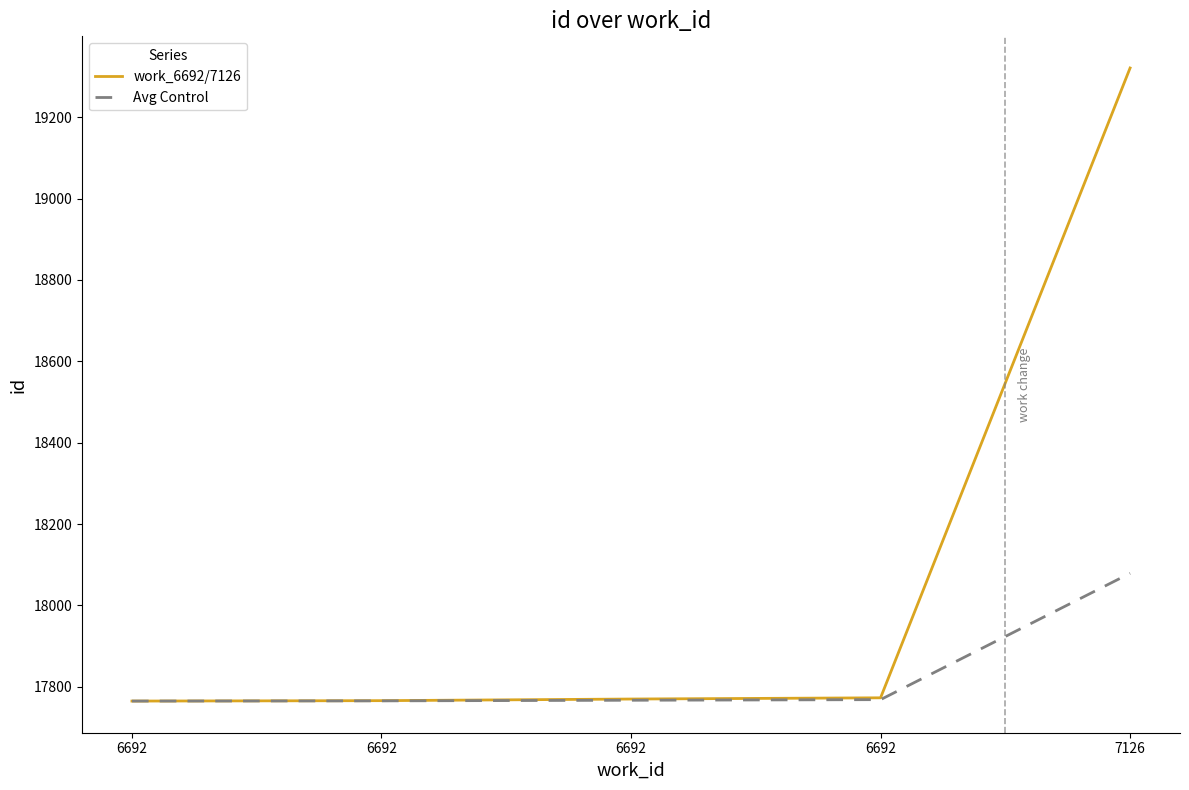

Reading right to left, what are all the values shown in this chart?

work_6692/7126: 19321.0	17773.0	17770.0	17766.0	17765.0
Avg Control: 18079.0	17768.5	17767.0	17765.5	17765.0